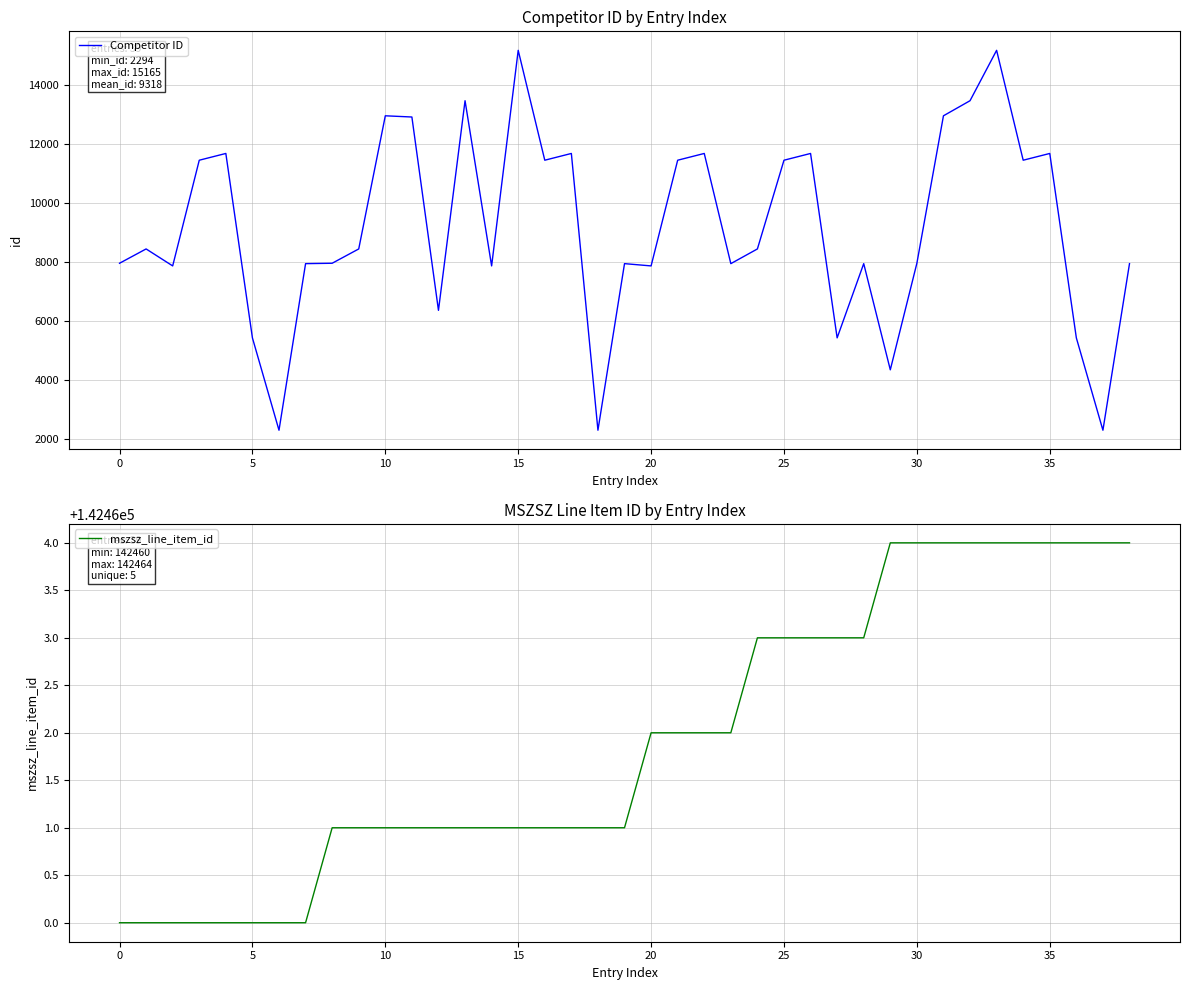

What is the average value of the mszsz_line_item_id series?

142462